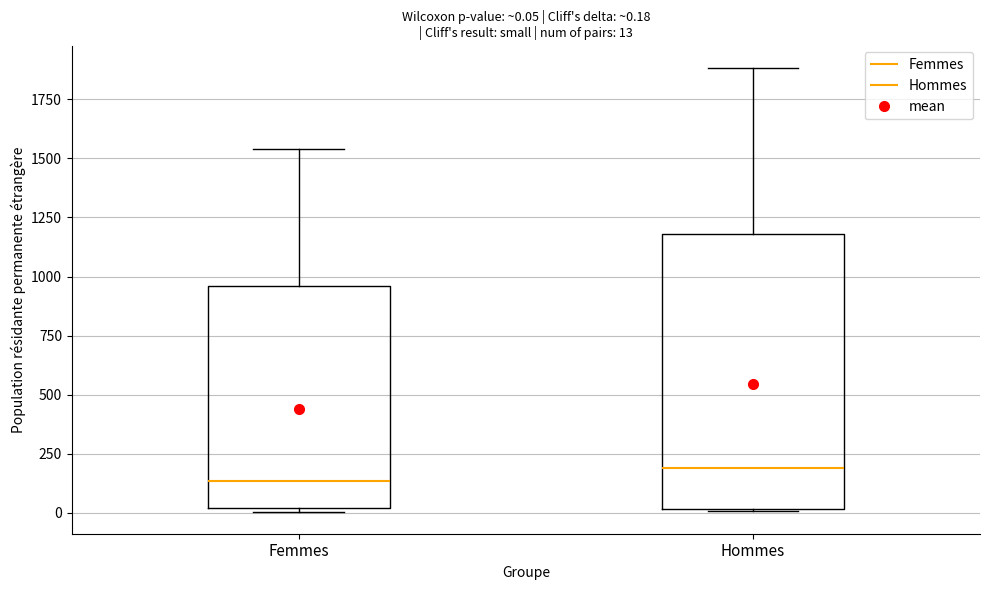

Comparing the boxes themselves (not the whiskers), which one is the tallest?

Hommes